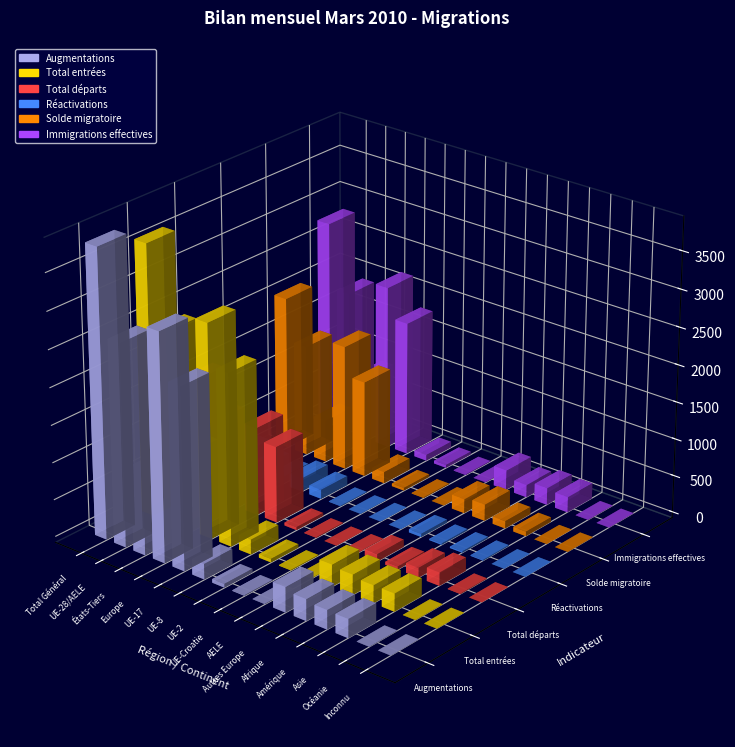

Is it true that Total entrées equals 479 at Autres Europe?

False